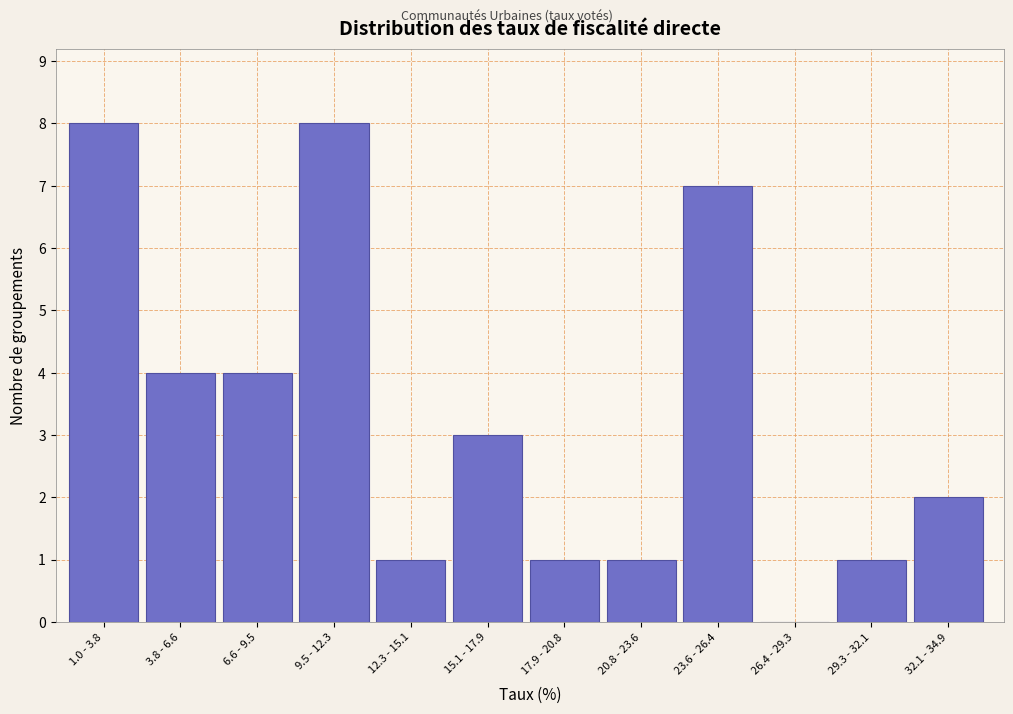

Is it true that the value at 17.9 - 20.8 is 1?

True